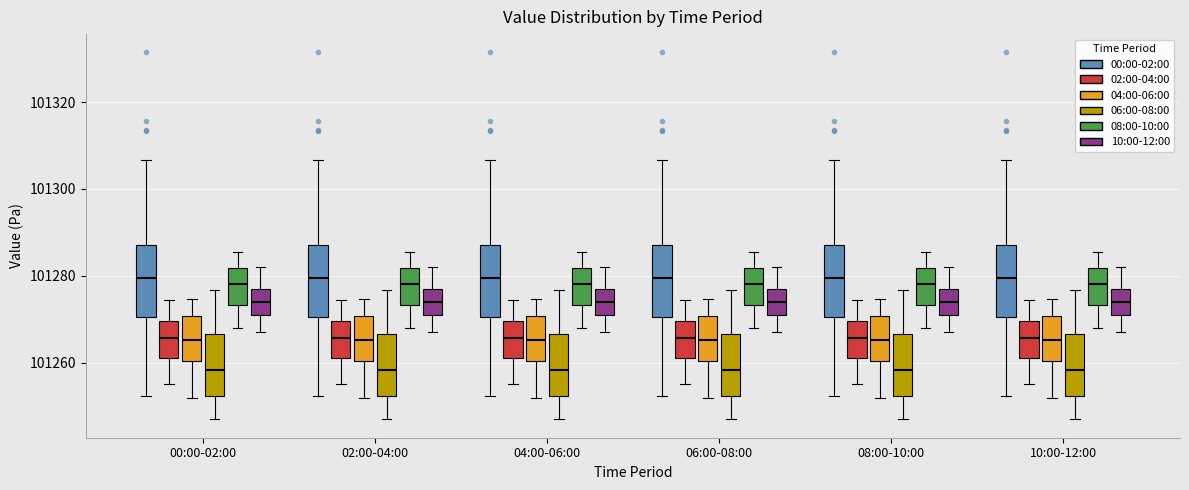

Reading left to right, transcribe this box plot: for each box, give where its median line is, the range the box spans, and where its two whiskers end, as read against the y-axis. The values are not printed on the chart, so give them approximately, as read against the axis.

00:00-02:00 (00:00-02:00): median 101280, box 101270 to 101288, whiskers 101252 to 101306
00:00-02:00 (02:00-04:00): median 101266, box 101262 to 101270, whiskers 101256 to 101274
00:00-02:00 (04:00-06:00): median 101266, box 101260 to 101270, whiskers 101252 to 101274
00:00-02:00 (06:00-08:00): median 101258, box 101252 to 101266, whiskers 101248 to 101276
00:00-02:00 (08:00-10:00): median 101278, box 101274 to 101282, whiskers 101268 to 101286
00:00-02:00 (10:00-12:00): median 101274, box 101270 to 101278, whiskers 101268 to 101282
02:00-04:00 (00:00-02:00): median 101280, box 101270 to 101288, whiskers 101252 to 101306
02:00-04:00 (02:00-04:00): median 101266, box 101262 to 101270, whiskers 101256 to 101274
02:00-04:00 (04:00-06:00): median 101266, box 101260 to 101270, whiskers 101252 to 101274
02:00-04:00 (06:00-08:00): median 101258, box 101252 to 101266, whiskers 101248 to 101276
02:00-04:00 (08:00-10:00): median 101278, box 101274 to 101282, whiskers 101268 to 101286
02:00-04:00 (10:00-12:00): median 101274, box 101270 to 101278, whiskers 101268 to 101282
04:00-06:00 (00:00-02:00): median 101280, box 101270 to 101288, whiskers 101252 to 101306
04:00-06:00 (02:00-04:00): median 101266, box 101262 to 101270, whiskers 101256 to 101274
04:00-06:00 (04:00-06:00): median 101266, box 101260 to 101270, whiskers 101252 to 101274
04:00-06:00 (06:00-08:00): median 101258, box 101252 to 101266, whiskers 101248 to 101276
04:00-06:00 (08:00-10:00): median 101278, box 101274 to 101282, whiskers 101268 to 101286
04:00-06:00 (10:00-12:00): median 101274, box 101270 to 101278, whiskers 101268 to 101282
06:00-08:00 (00:00-02:00): median 101280, box 101270 to 101288, whiskers 101252 to 101306
06:00-08:00 (02:00-04:00): median 101266, box 101262 to 101270, whiskers 101256 to 101274
06:00-08:00 (04:00-06:00): median 101266, box 101260 to 101270, whiskers 101252 to 101274
06:00-08:00 (06:00-08:00): median 101258, box 101252 to 101266, whiskers 101248 to 101276
06:00-08:00 (08:00-10:00): median 101278, box 101274 to 101282, whiskers 101268 to 101286
06:00-08:00 (10:00-12:00): median 101274, box 101270 to 101278, whiskers 101268 to 101282
08:00-10:00 (00:00-02:00): median 101280, box 101270 to 101288, whiskers 101252 to 101306
08:00-10:00 (02:00-04:00): median 101266, box 101262 to 101270, whiskers 101256 to 101274
08:00-10:00 (04:00-06:00): median 101266, box 101260 to 101270, whiskers 101252 to 101274
08:00-10:00 (06:00-08:00): median 101258, box 101252 to 101266, whiskers 101248 to 101276
08:00-10:00 (08:00-10:00): median 101278, box 101274 to 101282, whiskers 101268 to 101286
08:00-10:00 (10:00-12:00): median 101274, box 101270 to 101278, whiskers 101268 to 101282
10:00-12:00 (00:00-02:00): median 101280, box 101270 to 101288, whiskers 101252 to 101306
10:00-12:00 (02:00-04:00): median 101266, box 101262 to 101270, whiskers 101256 to 101274
10:00-12:00 (04:00-06:00): median 101266, box 101260 to 101270, whiskers 101252 to 101274
10:00-12:00 (06:00-08:00): median 101258, box 101252 to 101266, whiskers 101248 to 101276
10:00-12:00 (08:00-10:00): median 101278, box 101274 to 101282, whiskers 101268 to 101286
10:00-12:00 (10:00-12:00): median 101274, box 101270 to 101278, whiskers 101268 to 101282